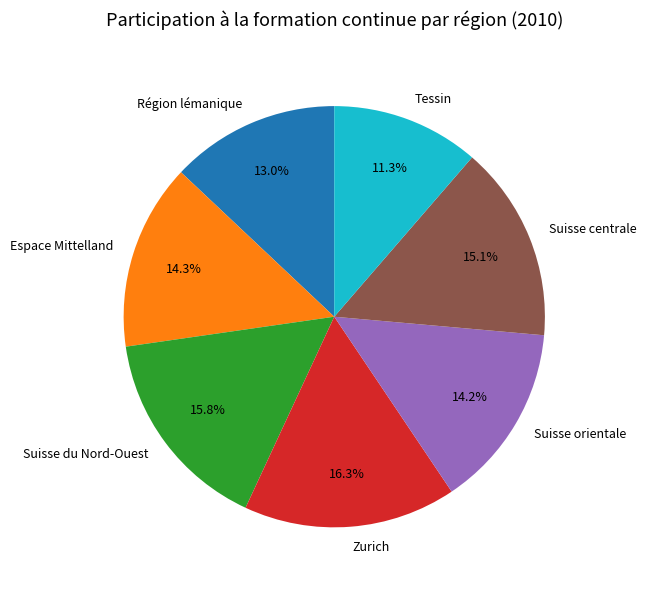

Between Zurich and Espace Mittelland, which is larger?

Zurich